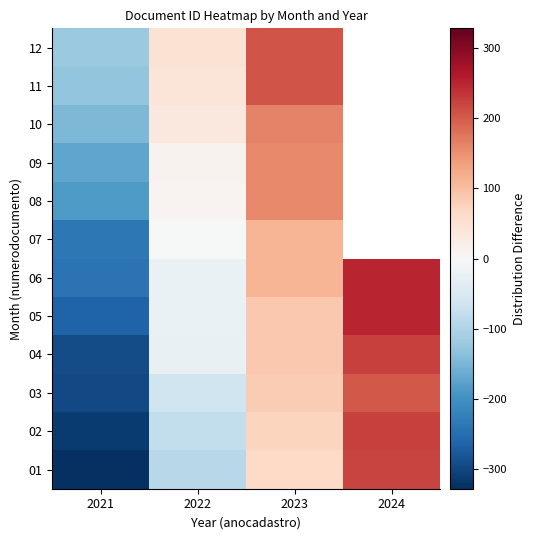

Is it true that 05 equals 27.6 at 2023?

False